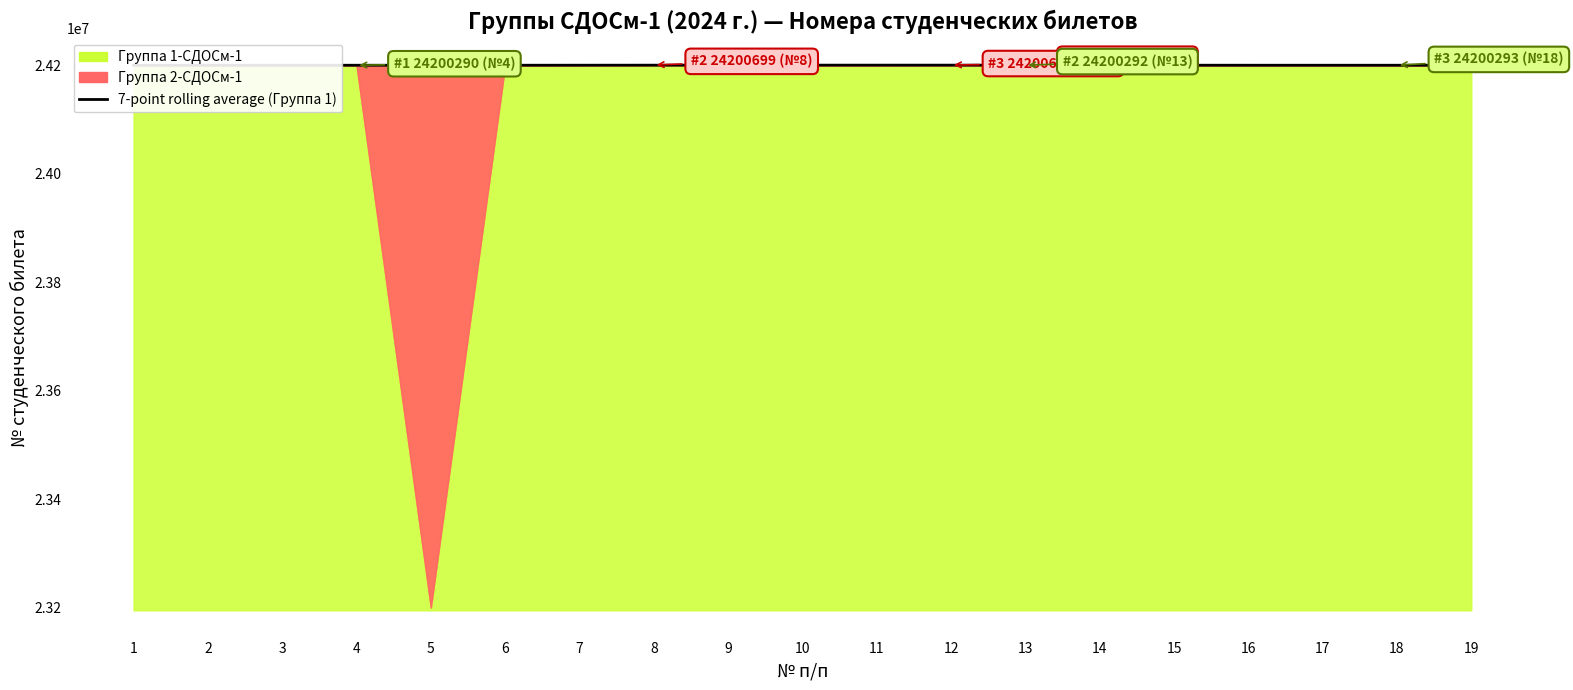

How many data points are above 24200309?

10